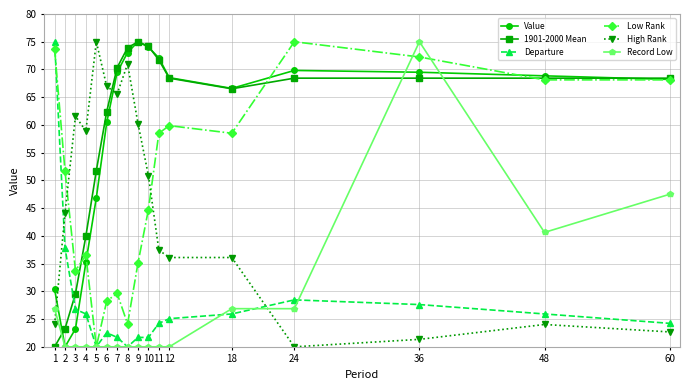

What is the total value across all series at 48?

296.0